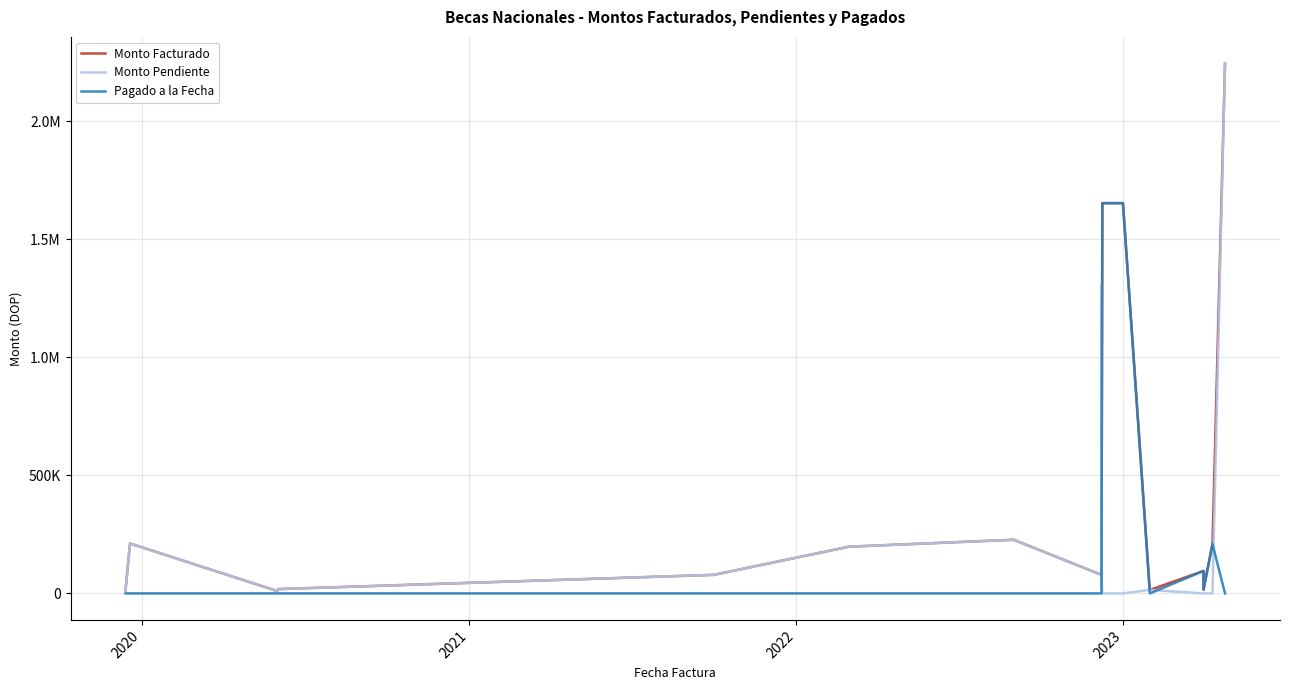

Is it true that Monto Pendiente equals 5174.4 at 6?

False